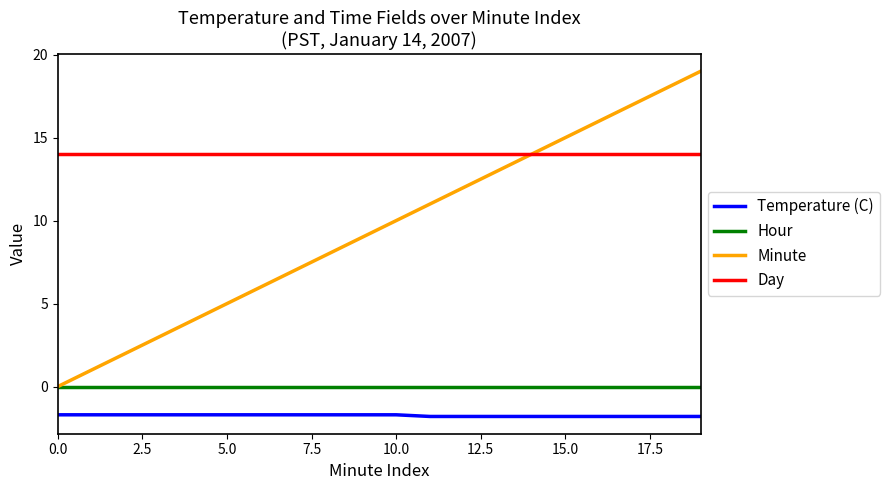

Which series has the largest range (max minus min)?

Minute